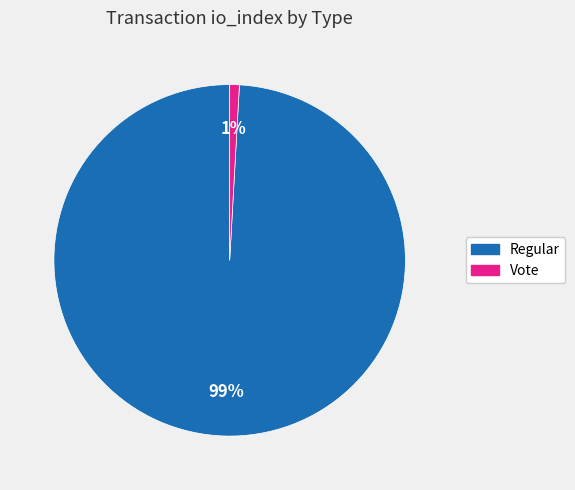

How many segments does this pie chart have?

2